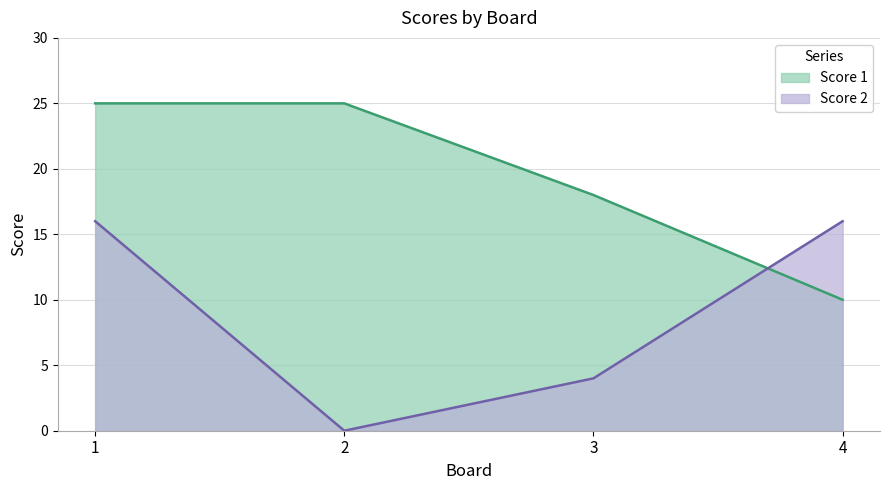

How many times do Score 2 and Score 1 cross each other?

1